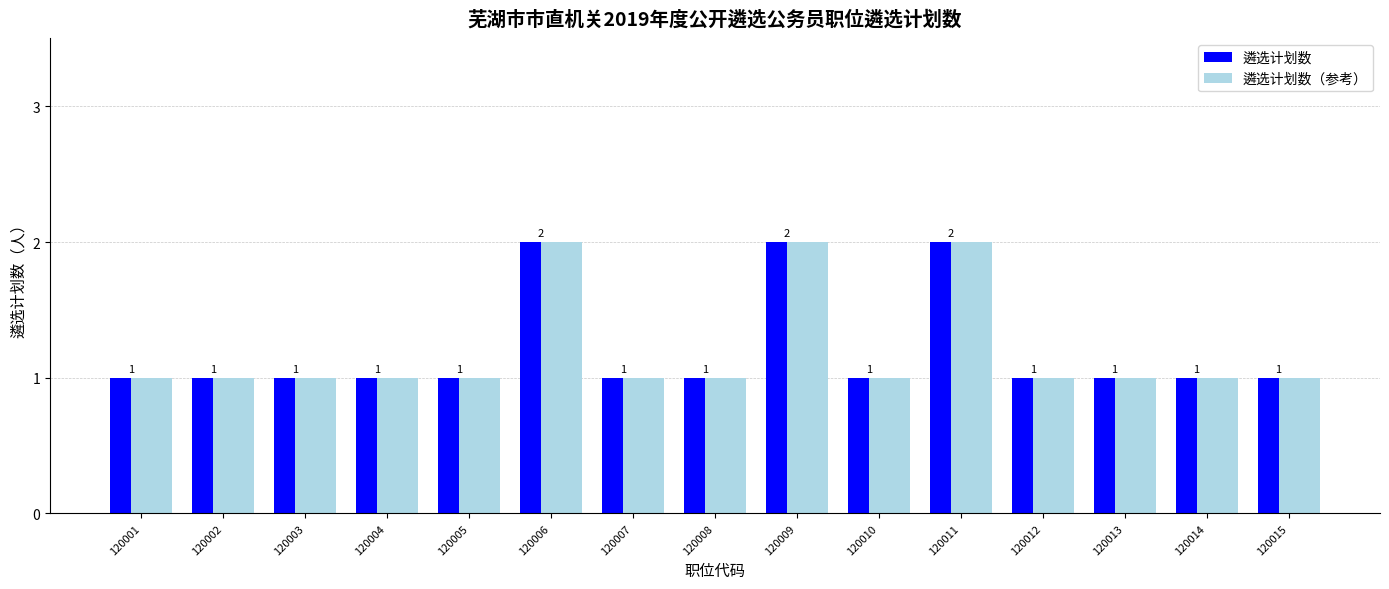

Is it true that 遴选计划数 equals 1 at 120001?

True